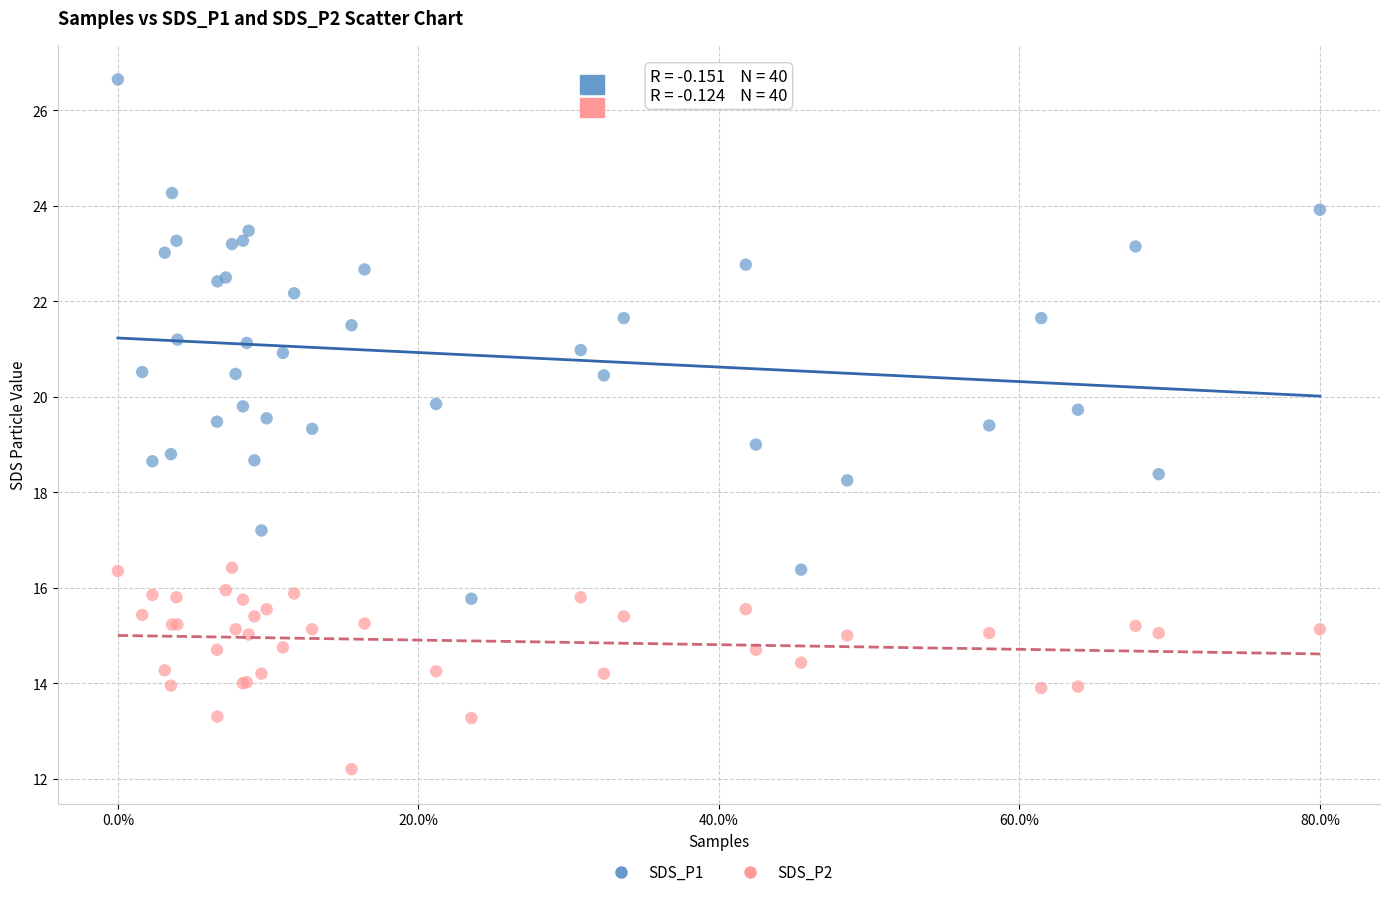

Which series reaches the maximum Y coordinate?

SDS_P1